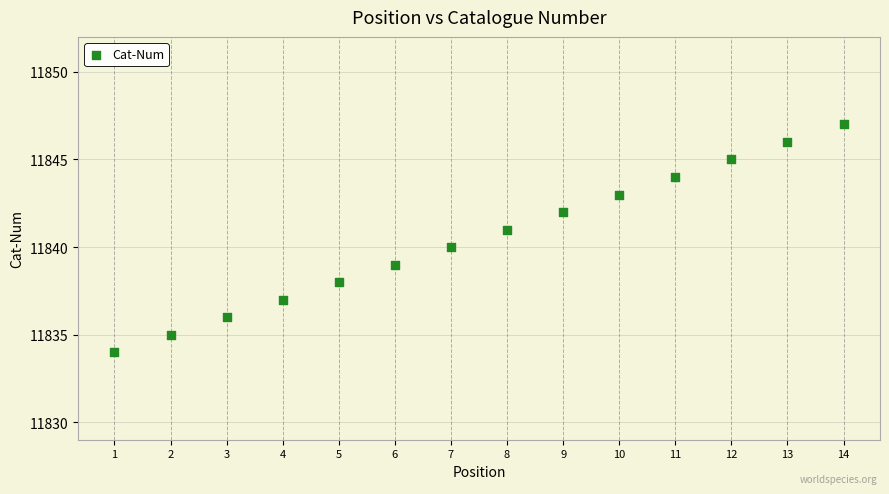

List the coordinates of all points as (X, Y) pairs, reading left to right.

(1, 11834)  (2, 11835)  (3, 11836)  (4, 11837)  (5, 11838)  (6, 11839)  (7, 11840)  (8, 11841)  (9, 11842)  (10, 11843)  (11, 11844)  (12, 11845)  (13, 11846)  (14, 11847)